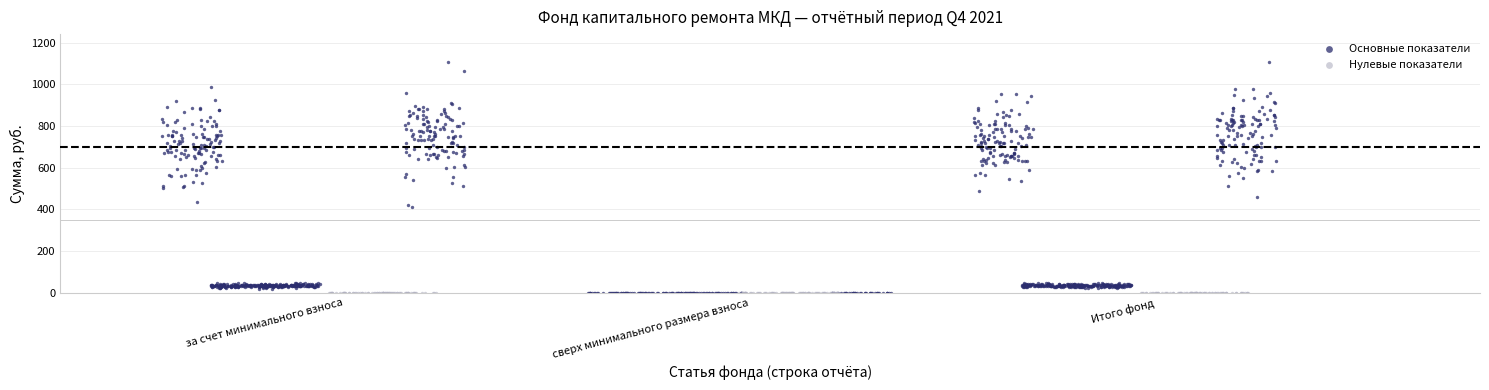

Which series contains the highest Y value?

Основные показатели